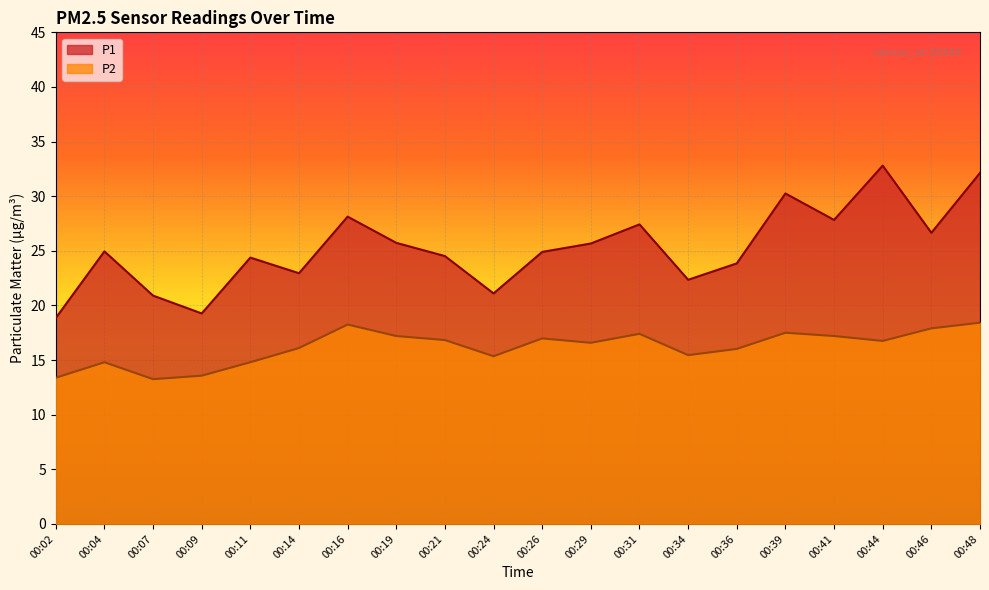

Is the value of P1 at 00:29 greater than the value of P2 at 00:09?

Yes